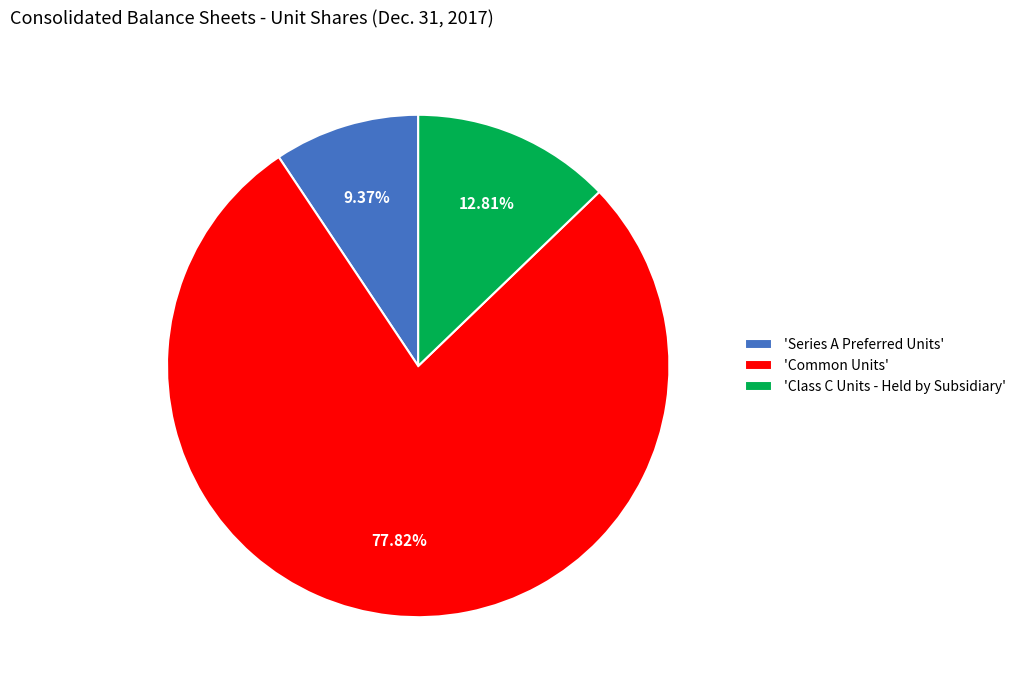

Is the sum of 'Series A Preferred Units' and 'Common Units' greater than half?

Yes